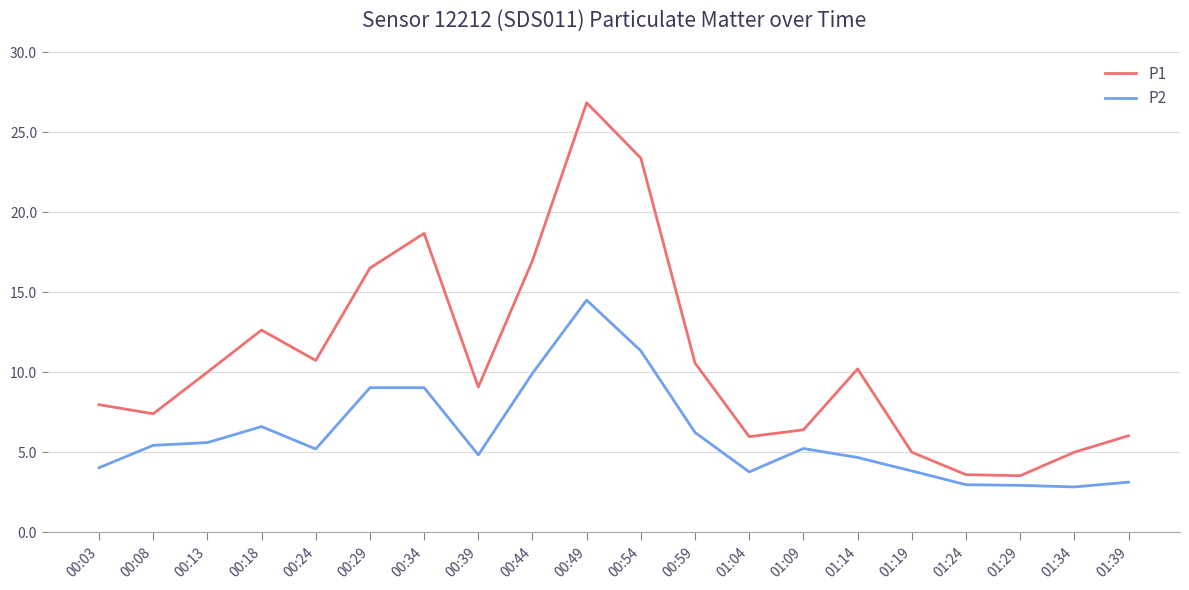

List the series in order of their peak value, highest first.

P1, P2